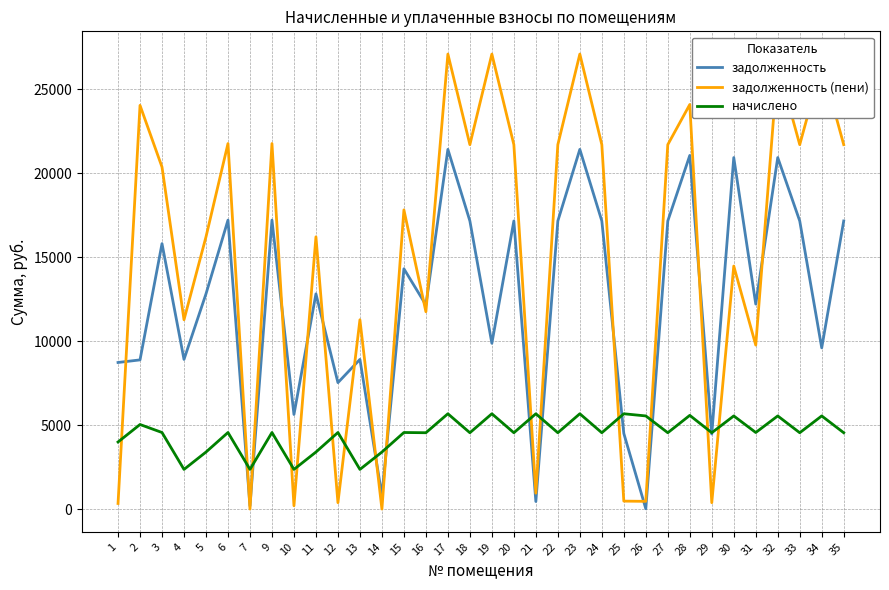

The value of задолженность (пени) at 21 is 945.8. True or false?

True